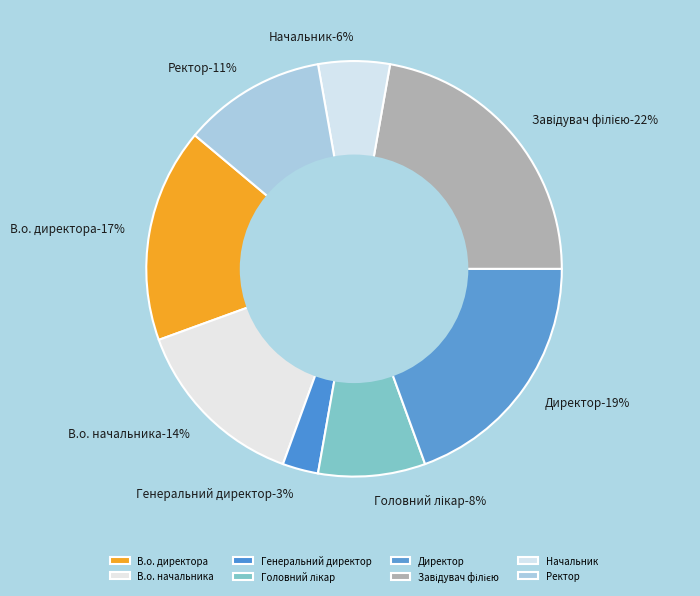

To the nearest percent, what is the difference between the largest and smallest slice percentages?

19%